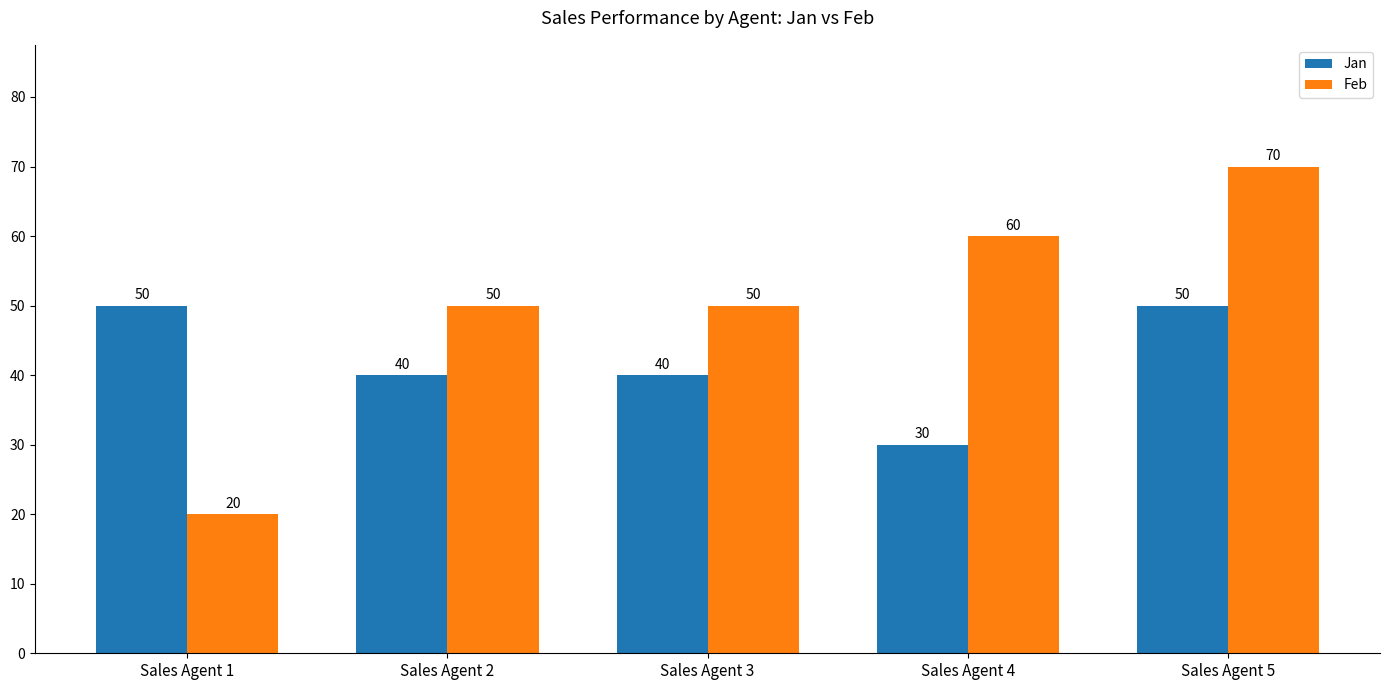

What is the sum of all Feb values?

250